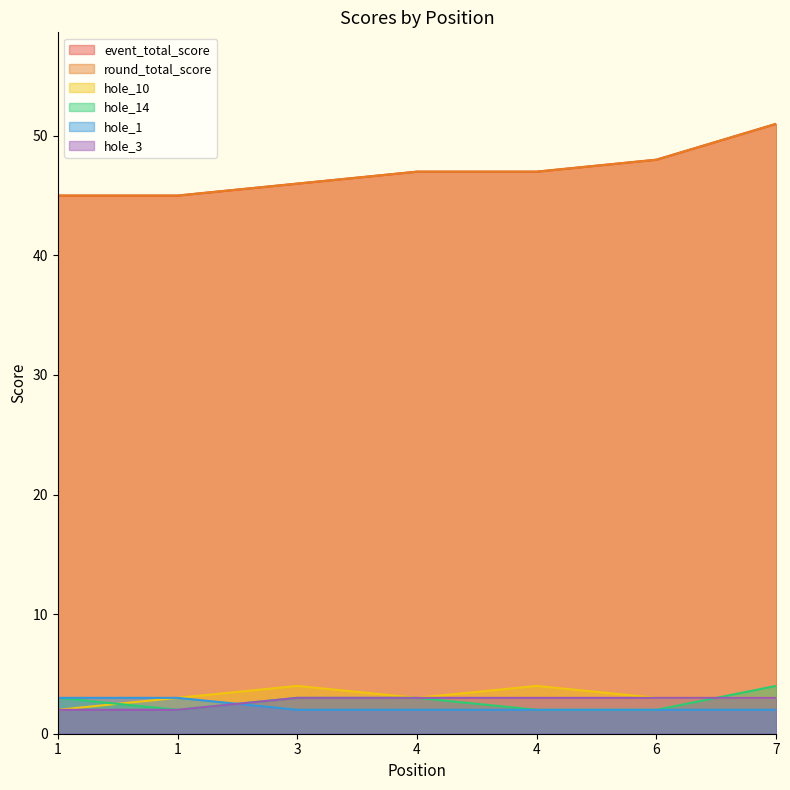

What is the approximate value of event_total_score at 7?

51